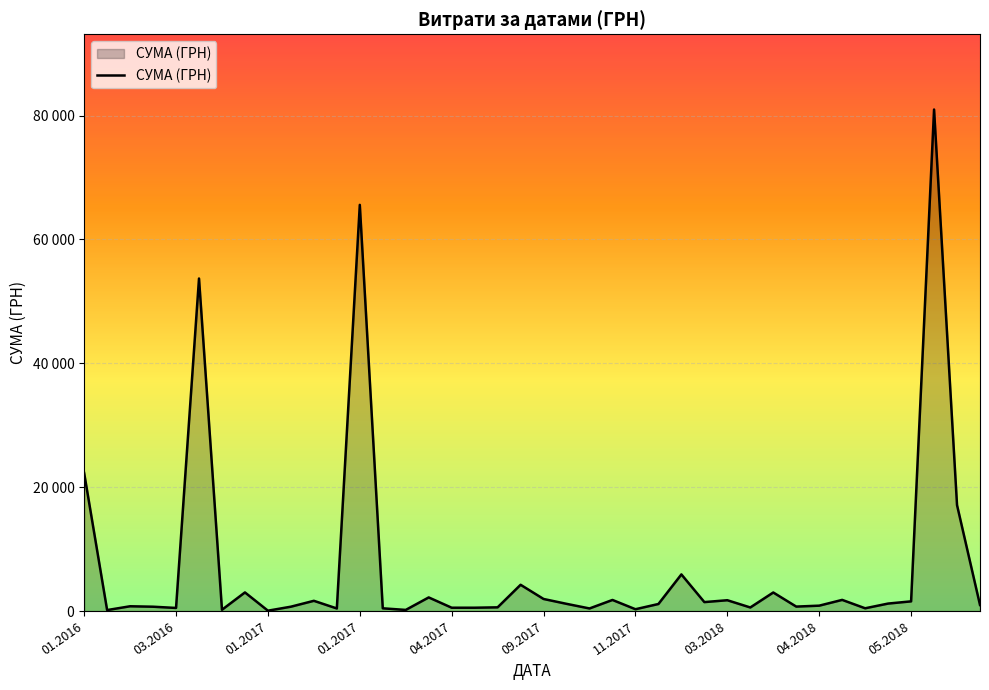

Does the chart have visible grid lines?

Yes